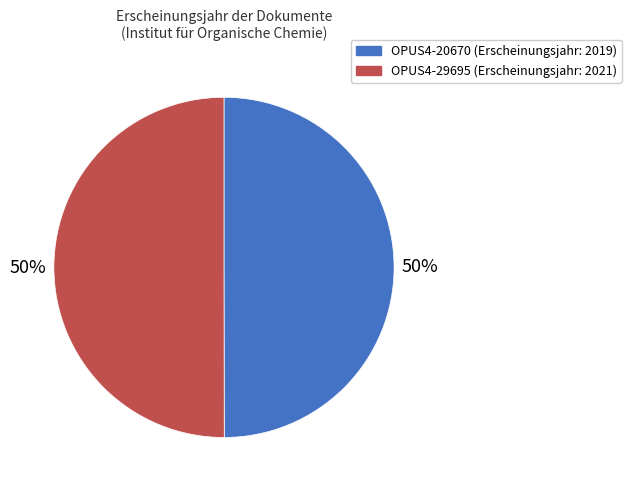

To the nearest percent, what is the combined percentage of OPUS4-29695 and OPUS4-20670?

100%